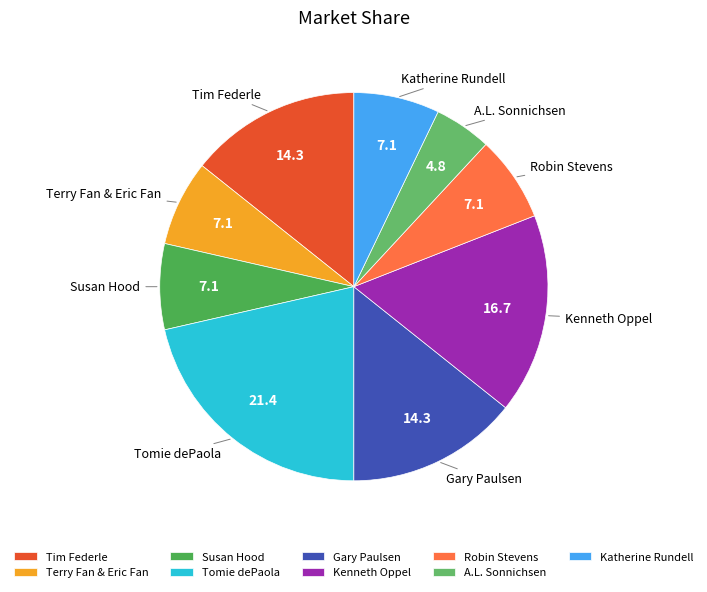

Does Tim Federle account for over 50% of the chart?

No